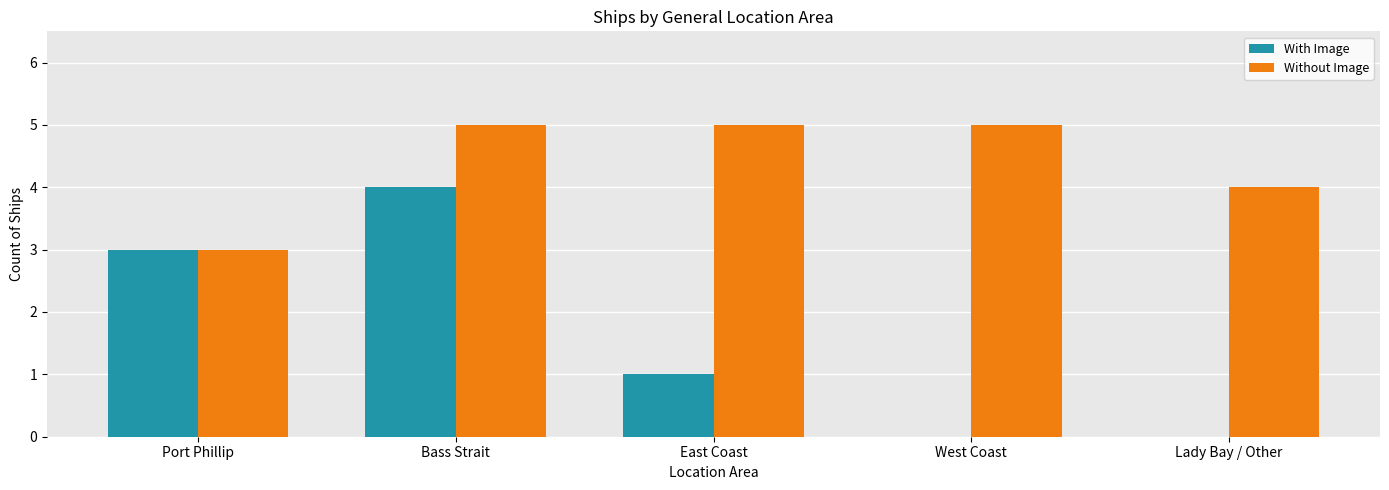

Which series has the largest range (max minus min)?

With Image